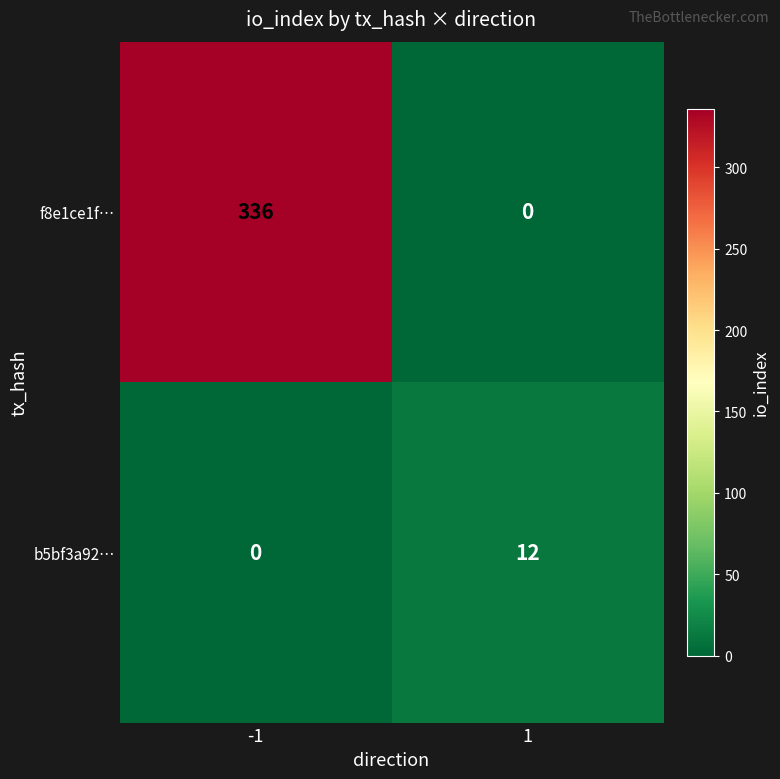

At how many categories does at least one series exceed 38?

1